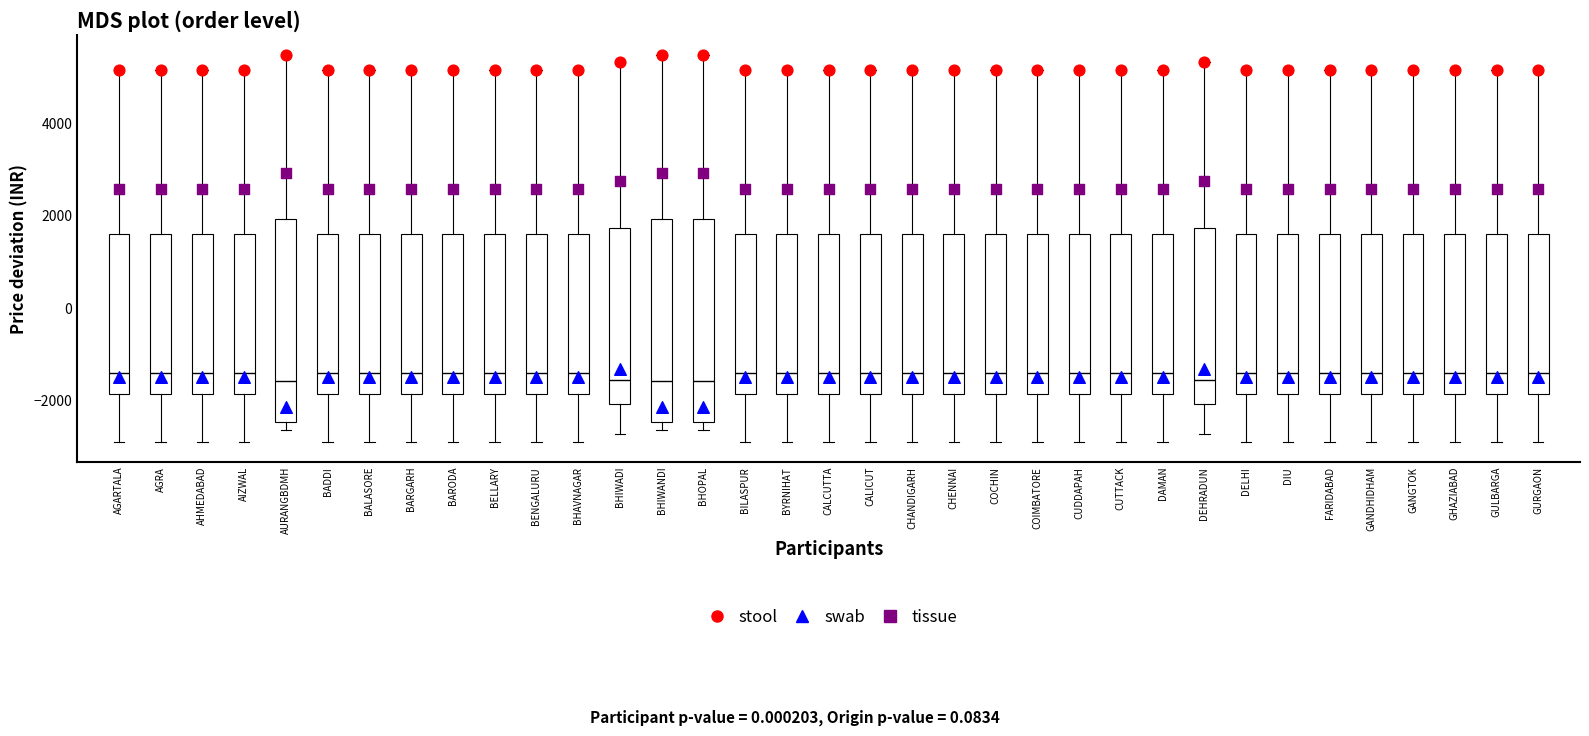

Reading left to right, transcribe this box plot: for each box, give where its median line is, the range the box spans, and where its two whiskers end, as read against the y-axis. The values are not printed on the chart, so give them approximately, as read against the axis.

AGARTALA: median -1400, box -1800 to 1600, whiskers -3000 to 5200
AGRA: median -1400, box -1800 to 1600, whiskers -3000 to 5200
AHMEDABAD: median -1400, box -1800 to 1600, whiskers -3000 to 5200
AIZWAL: median -1400, box -1800 to 1600, whiskers -3000 to 5200
AURANGBDMH: median -1600, box -2400 to 2000, whiskers -2600 to 5400
BADDI: median -1400, box -1800 to 1600, whiskers -3000 to 5200
BALASORE: median -1400, box -1800 to 1600, whiskers -3000 to 5200
BARGARH: median -1400, box -1800 to 1600, whiskers -3000 to 5200
BARODA: median -1400, box -1800 to 1600, whiskers -3000 to 5200
BELLARY: median -1400, box -1800 to 1600, whiskers -3000 to 5200
BENGALURU: median -1400, box -1800 to 1600, whiskers -3000 to 5200
BHAVNAGAR: median -1400, box -1800 to 1600, whiskers -3000 to 5200
BHIWADI: median -1600, box -2000 to 1800, whiskers -2800 to 5400
BHIWANDI: median -1600, box -2400 to 2000, whiskers -2600 to 5400
BHOPAL: median -1600, box -2400 to 2000, whiskers -2600 to 5400
BILASPUR: median -1400, box -1800 to 1600, whiskers -3000 to 5200
BYRNIHAT: median -1400, box -1800 to 1600, whiskers -3000 to 5200
CALCUTTA: median -1400, box -1800 to 1600, whiskers -3000 to 5200
CALICUT: median -1400, box -1800 to 1600, whiskers -3000 to 5200
CHANDIGARH: median -1400, box -1800 to 1600, whiskers -3000 to 5200
CHENNAI: median -1400, box -1800 to 1600, whiskers -3000 to 5200
COCHIN: median -1400, box -1800 to 1600, whiskers -3000 to 5200
COIMBATORE: median -1400, box -1800 to 1600, whiskers -3000 to 5200
CUDDAPAH: median -1400, box -1800 to 1600, whiskers -3000 to 5200
CUTTACK: median -1400, box -1800 to 1600, whiskers -3000 to 5200
DAMAN: median -1400, box -1800 to 1600, whiskers -3000 to 5200
DEHRADUN: median -1600, box -2000 to 1800, whiskers -2800 to 5400
DELHI: median -1400, box -1800 to 1600, whiskers -3000 to 5200
DIU: median -1400, box -1800 to 1600, whiskers -3000 to 5200
FARIDABAD: median -1400, box -1800 to 1600, whiskers -3000 to 5200
GANDHIDHAM: median -1400, box -1800 to 1600, whiskers -3000 to 5200
GANGTOK: median -1400, box -1800 to 1600, whiskers -3000 to 5200
GHAZIABAD: median -1400, box -1800 to 1600, whiskers -3000 to 5200
GULBARGA: median -1400, box -1800 to 1600, whiskers -3000 to 5200
GURGAON: median -1400, box -1800 to 1600, whiskers -3000 to 5200